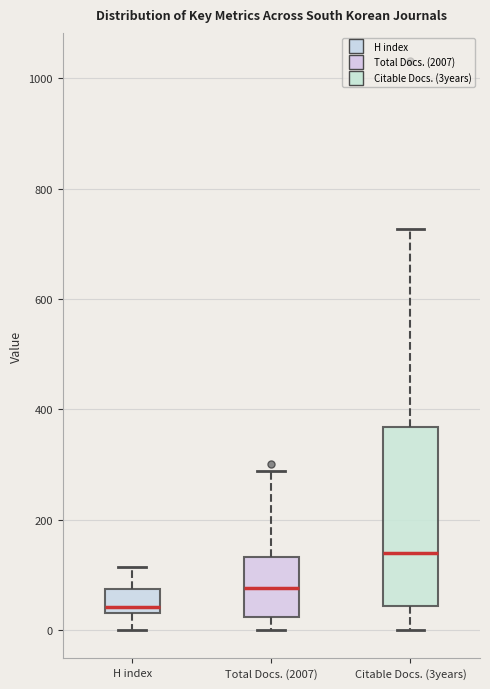

Where is the lower edge of the box for Total Docs. (2007) on the y-axis? The values are not printed on the chart, so give them approximately, as read against the axis.

20